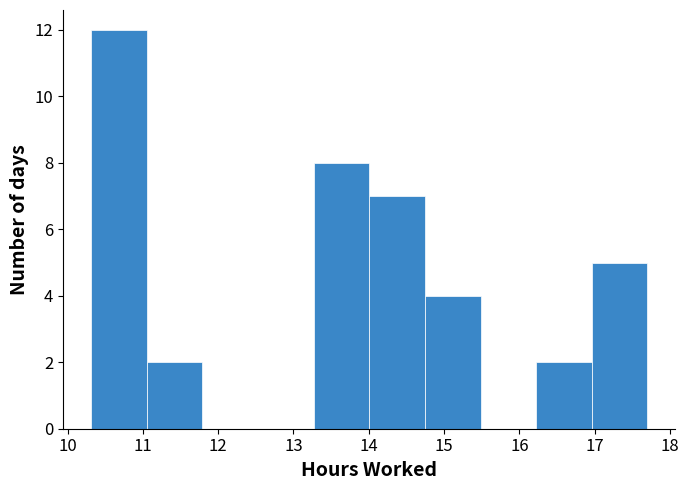

What is the height of the bar covering 11.0 to 11.8 on the x-axis? Neither the bar edges nor the heights are printed on the chart, so give them approximately, as read against the axes.

2